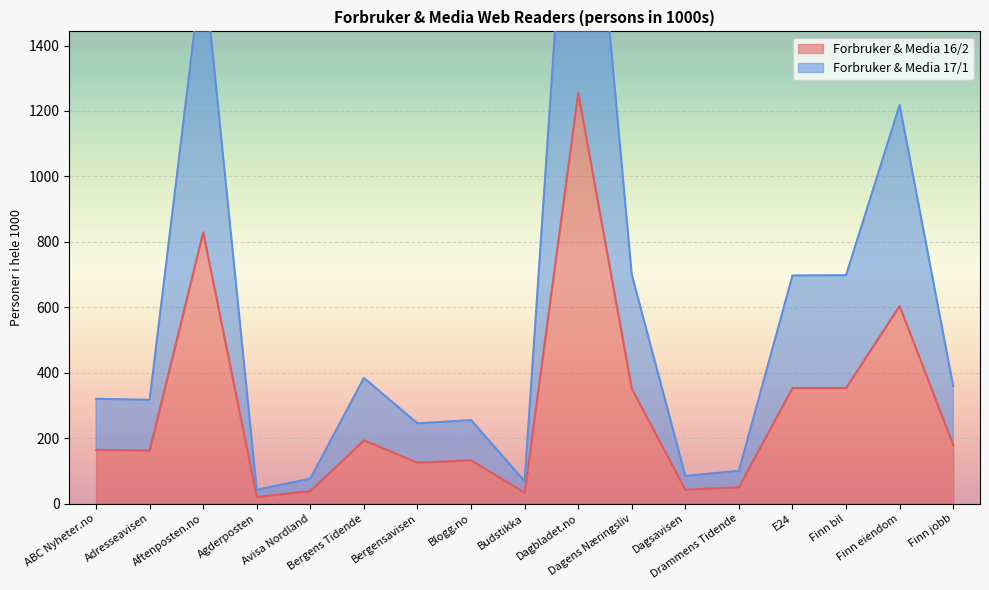

True or false: Forbruker & Media 16/2 has a value of 125 at Bergensavisen.

True